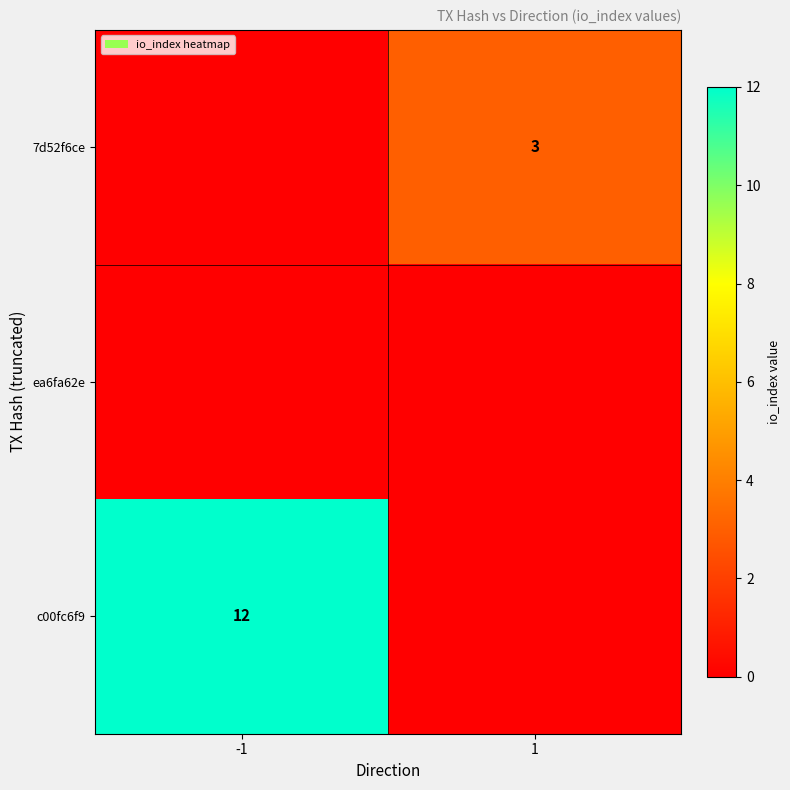

Count the number of categories in the chart.

2